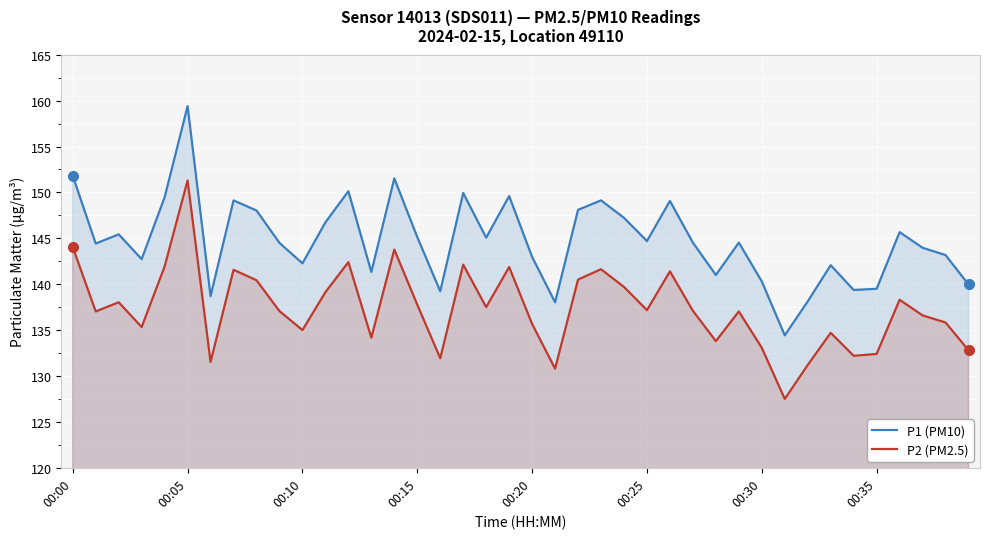

The value of P1 (PM10) at 00:35 is 139.5. True or false?

True